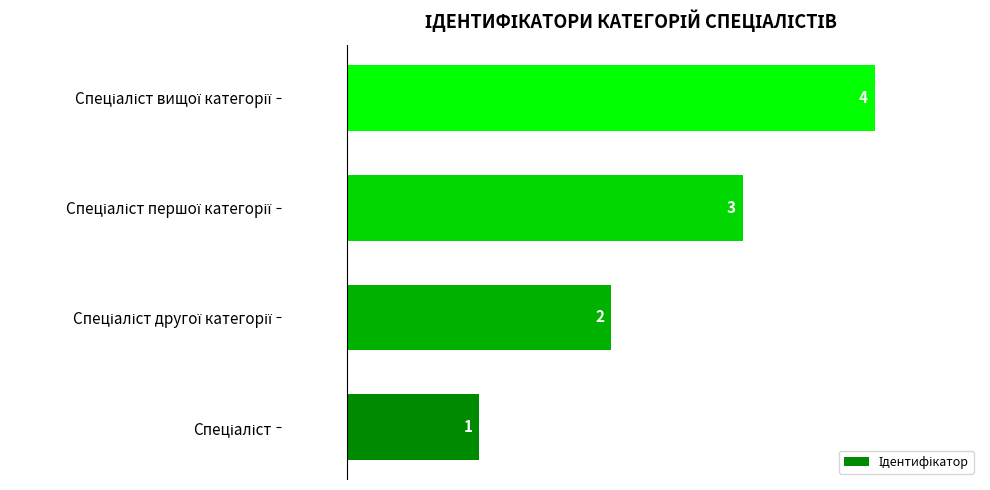

What is the maximum value shown in the chart?

4